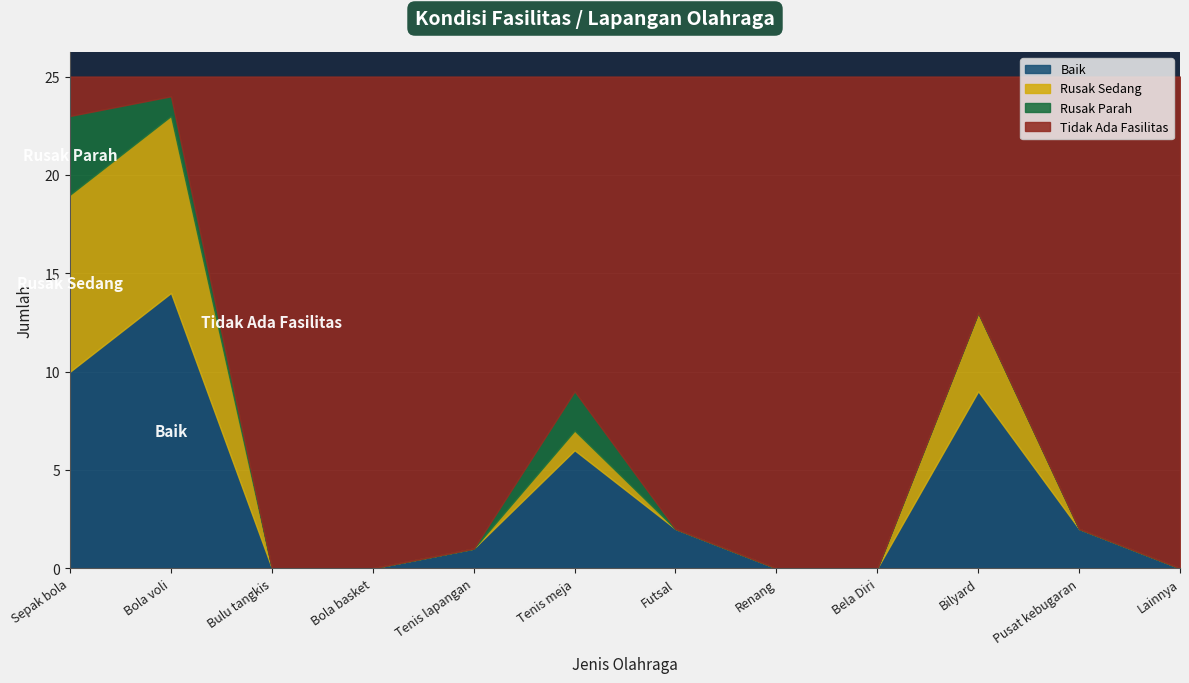

Where do Rusak Sedang and Tidak Ada Fasilitas first cross each other?

Bola voli and Bulu tangkis